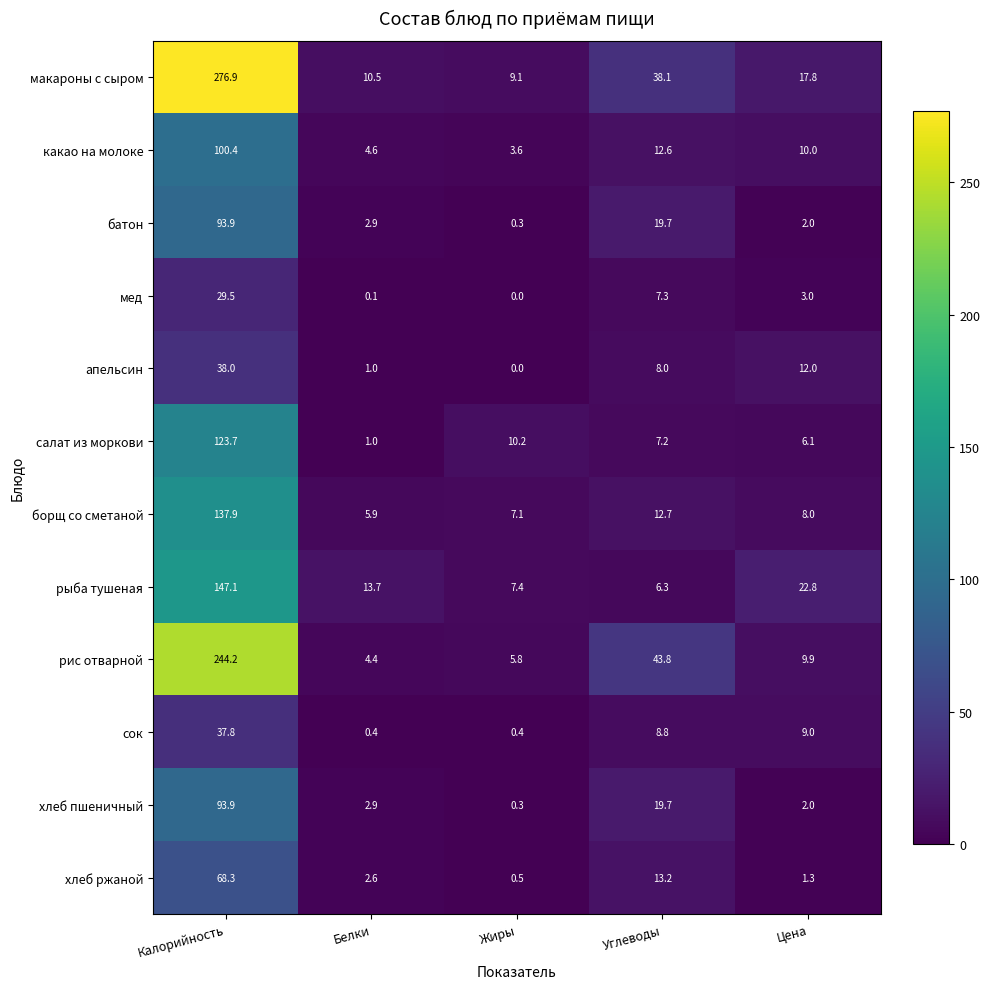

List the labels in order of хлеб пшеничный value, smallest first.

Жиры, Цена, Белки, Углеводы, Калорийность